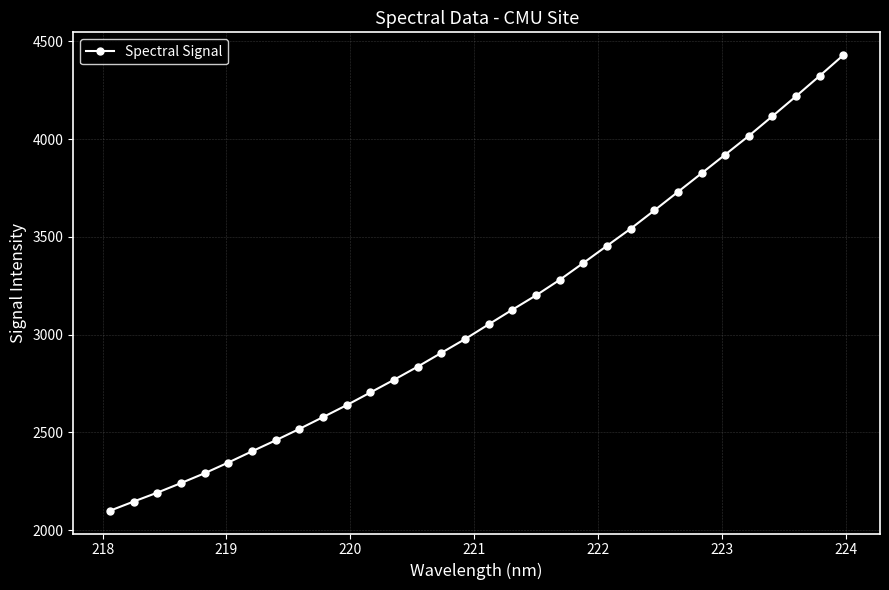

What is the value of the 7th point from the left?

2403.2